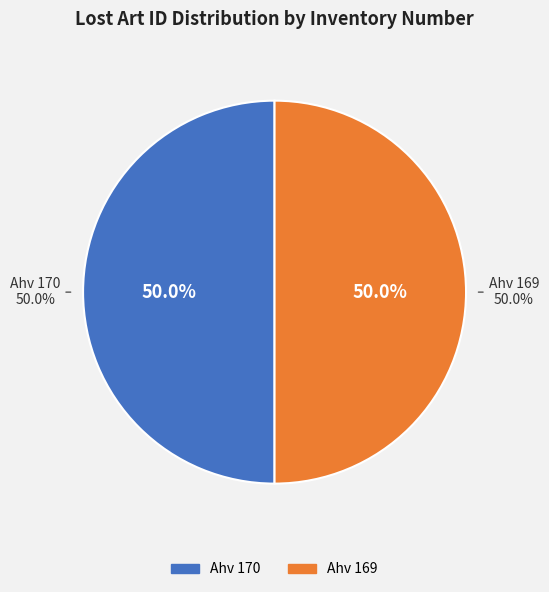

How many slices are in this pie chart?

2